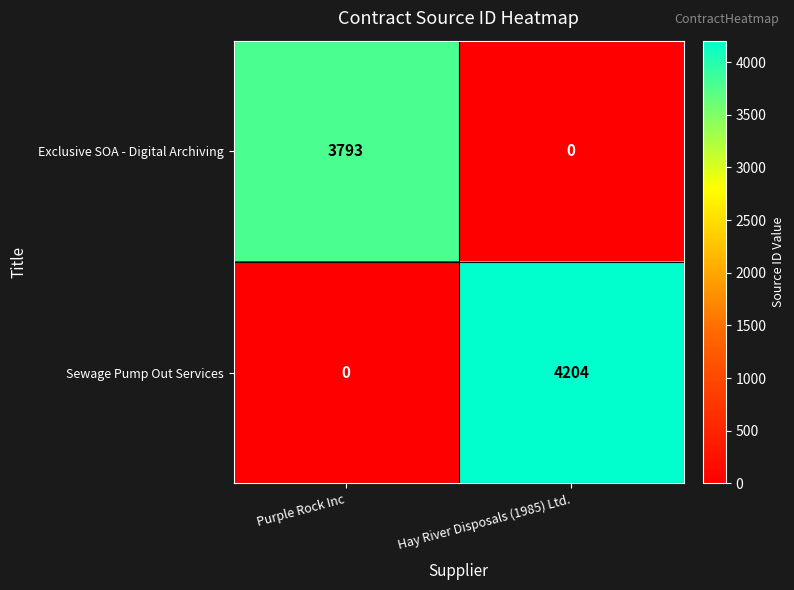

Which series changed the most between Purple Rock Inc and Hay River Disposals (1985) Ltd.?

Sewage Pump Out Services